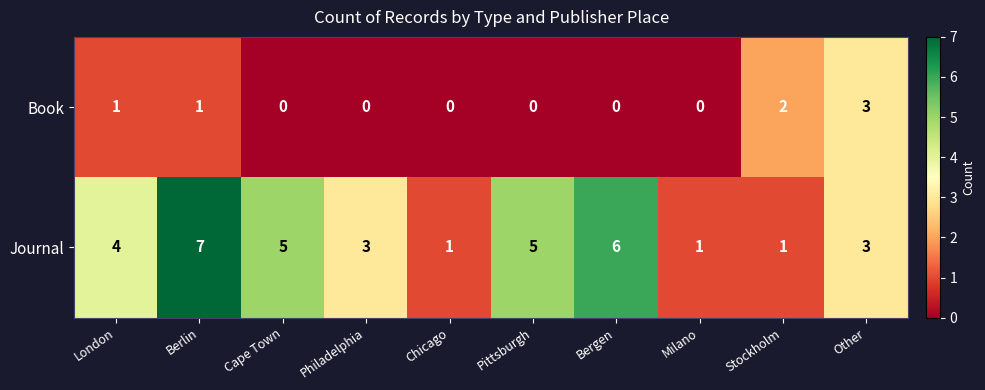

Which category has the highest value in the Journal series?

Berlin